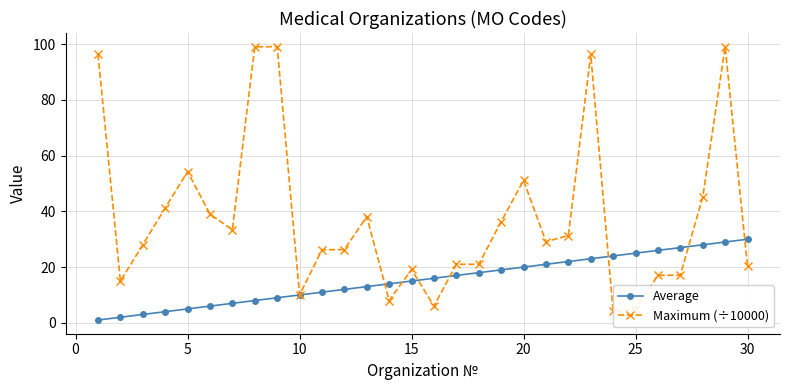

How many data points in Average are less than 16?

15